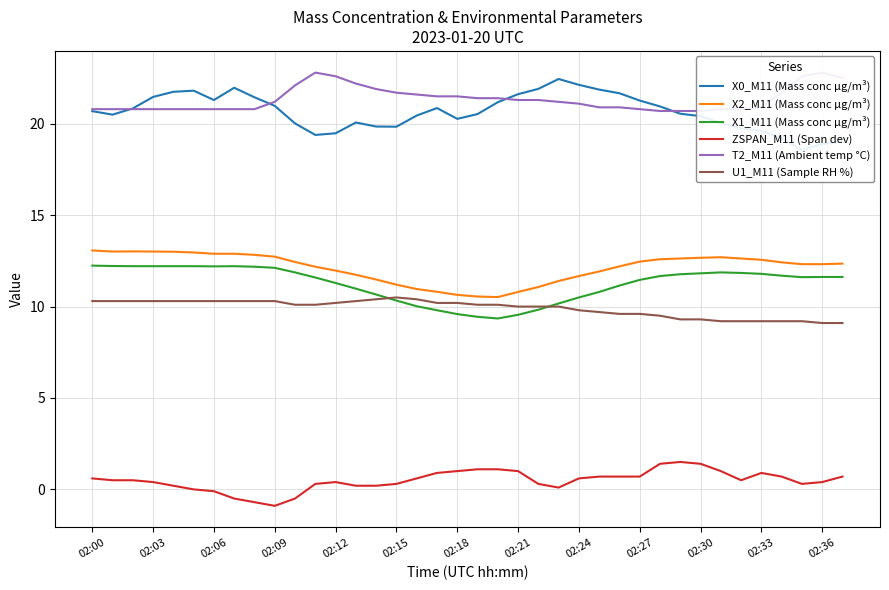

What is the highest value of the X1_M11 (Mass conc μg/m³) series?

12.2